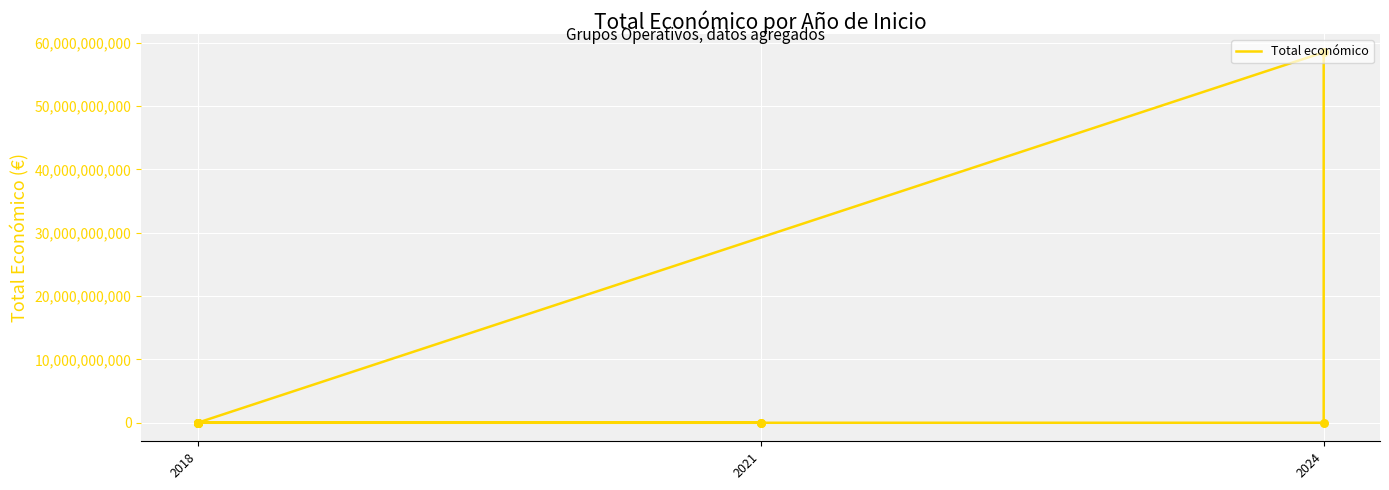

Between 2024 and 2018, which is larger?

2024